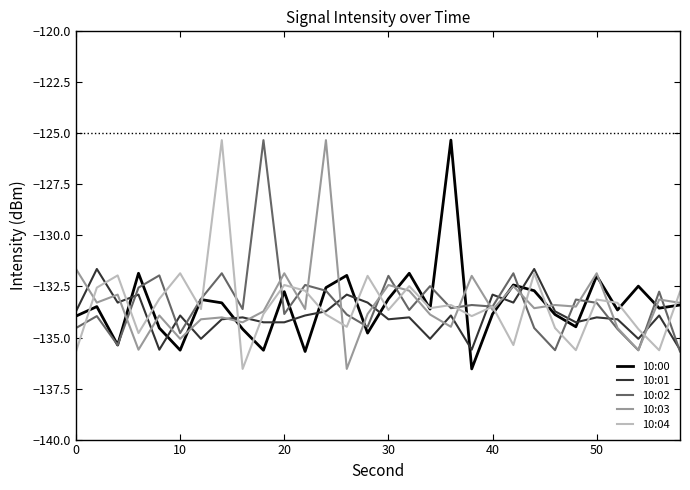

How many lines are shown in the chart?

5